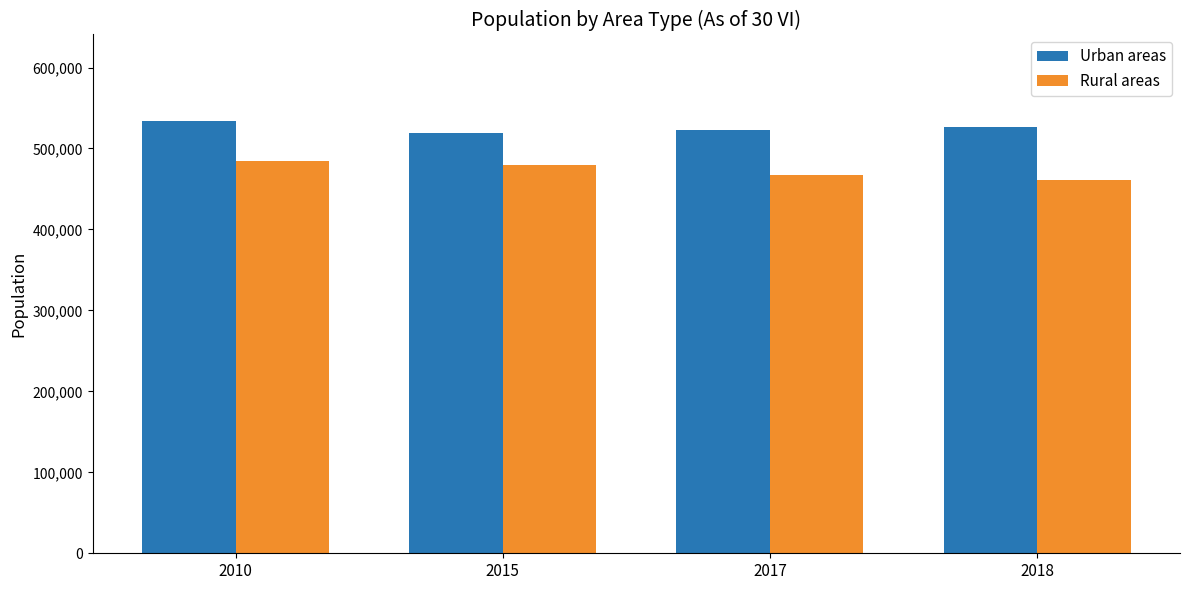

Are the bars horizontal?

No